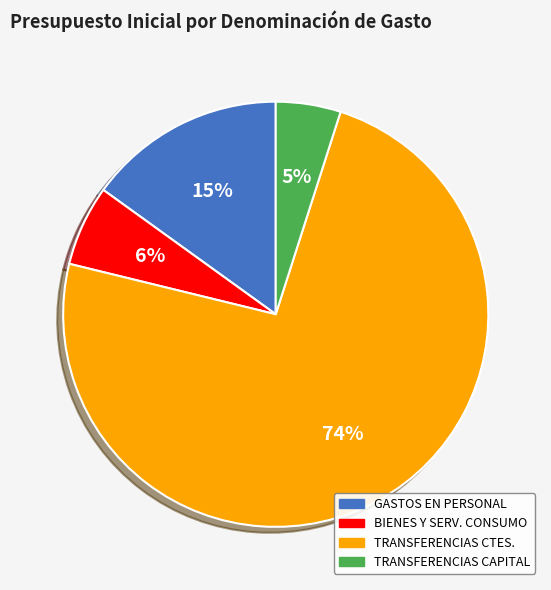

To the nearest percent, what is the difference between the largest and smallest slice percentages?

69%